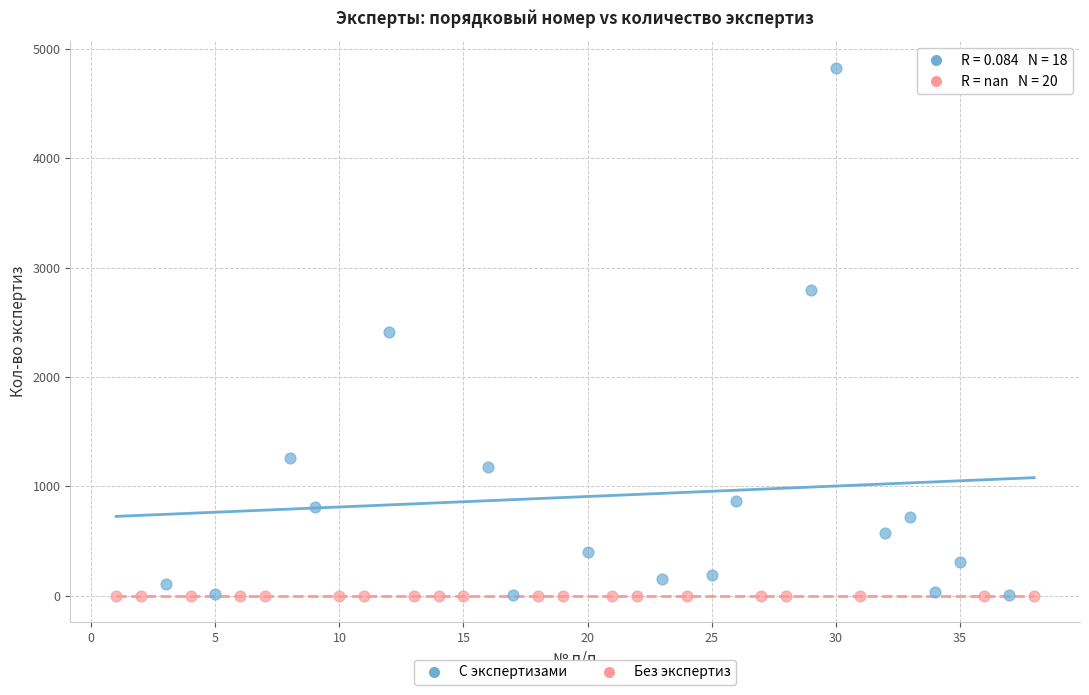

Which series contains the highest Y value?

С экспертизами